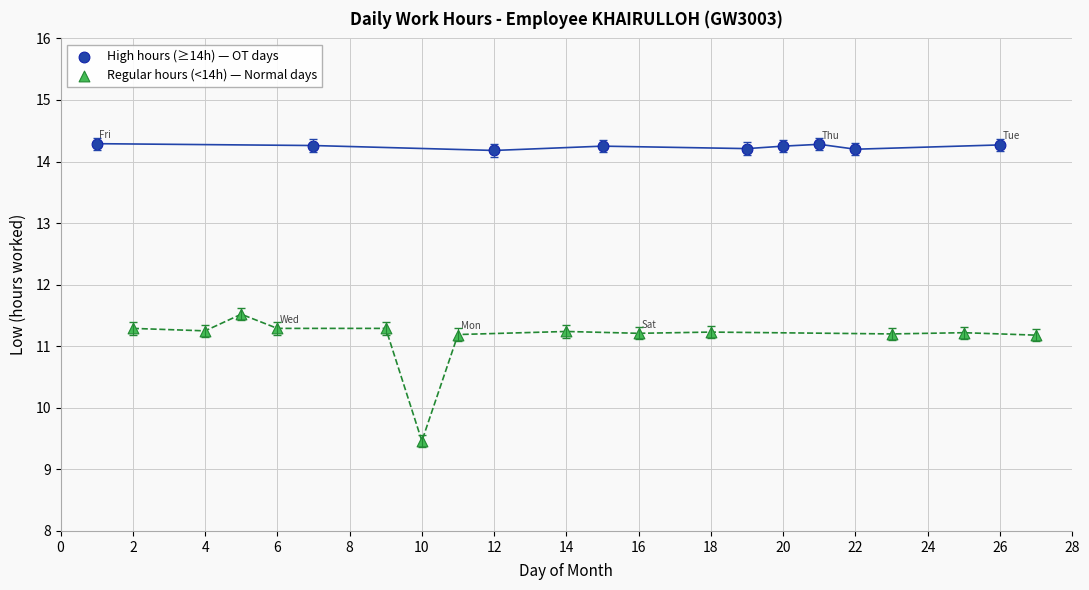

Which series contains the highest Y value?

High hours (≥14h) — OT days